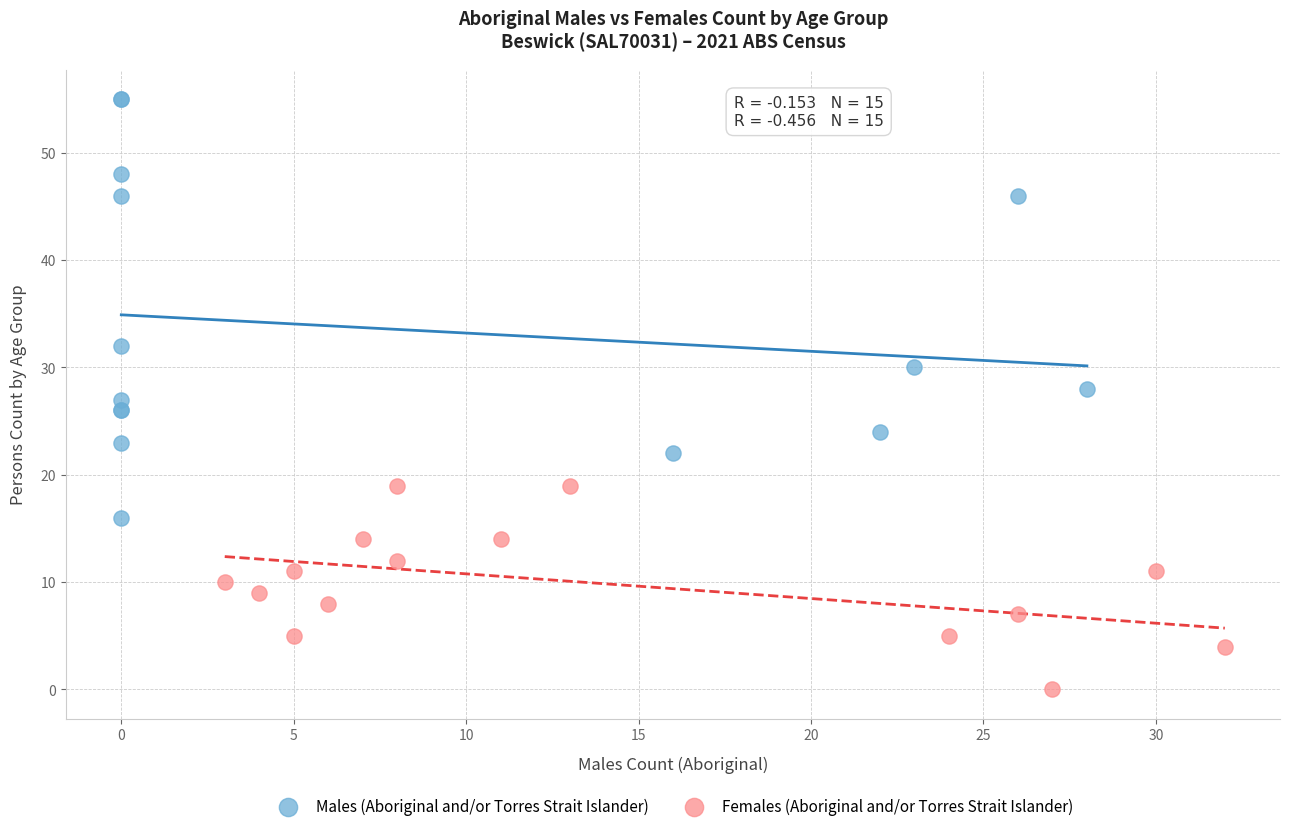

Which series reaches the maximum Y coordinate?

Males (Aboriginal and/or Torres Strait Islander)